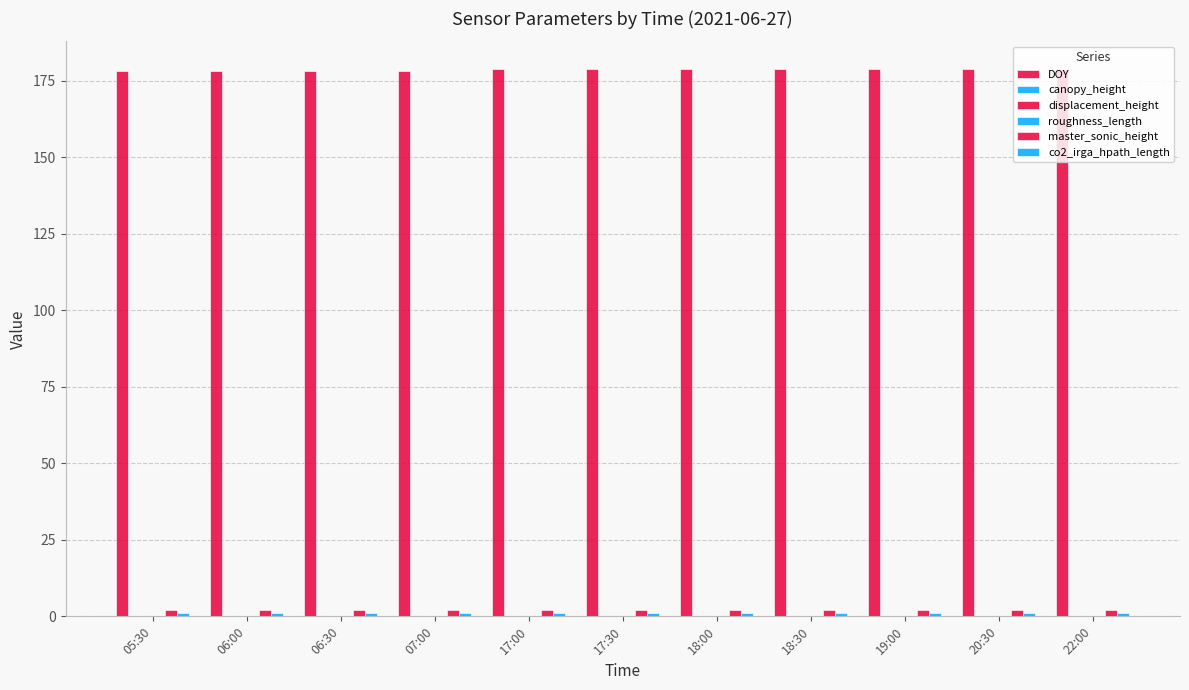

List the series in order of their peak value, lowest first.

roughness_length, displacement_height, canopy_height, co2_irga_hpath_length, master_sonic_height, DOY